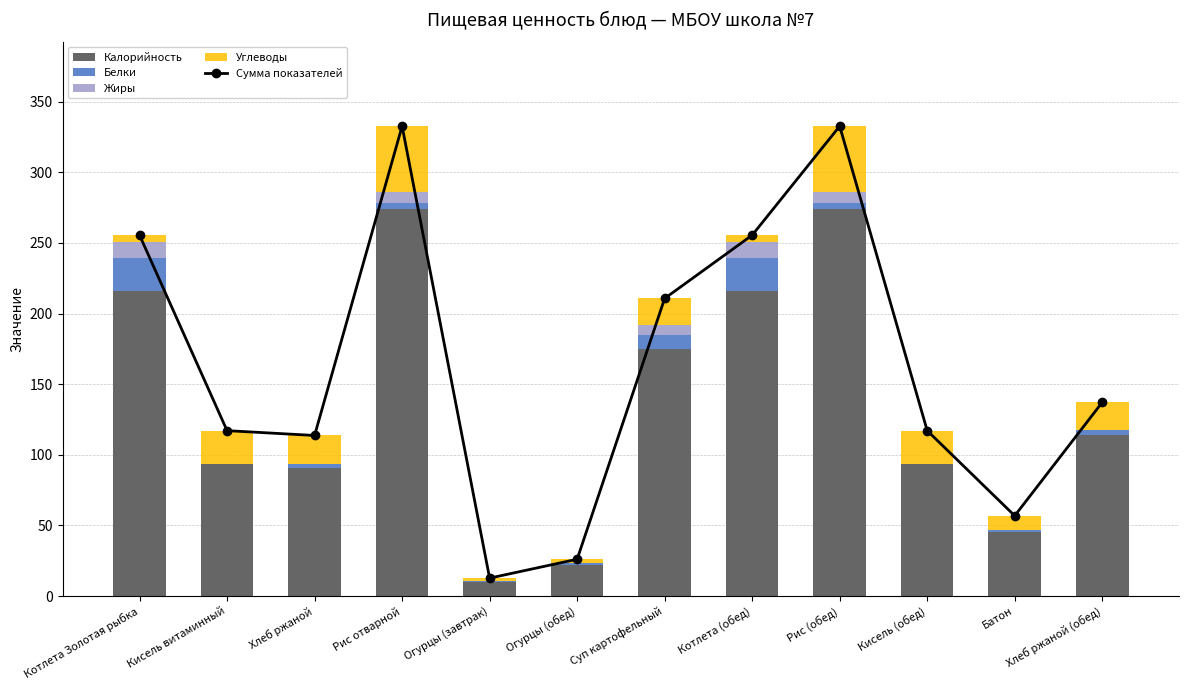

Rank the categories by Жиры value from lowest to highest.

Кисель витаминный, Кисель (обед), Огурцы (завтрак), Огурцы (обед), Батон, Хлеб ржаной, Хлеб ржаной (обед), Суп картофельный, Рис отварной, Рис (обед), Котлета Золотая рыбка, Котлета (обед)